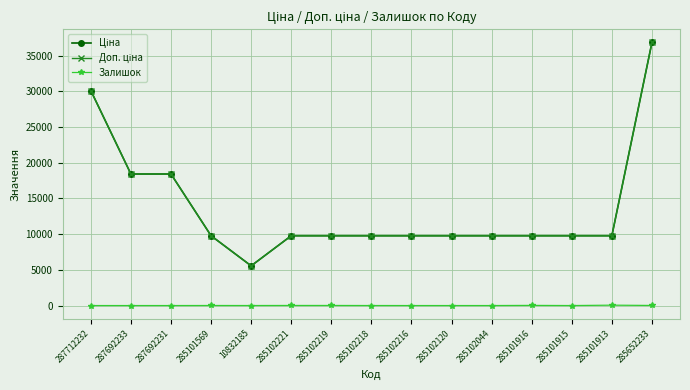

What is the difference between the Ціна values at 287712232 and 287692233?

11681.9